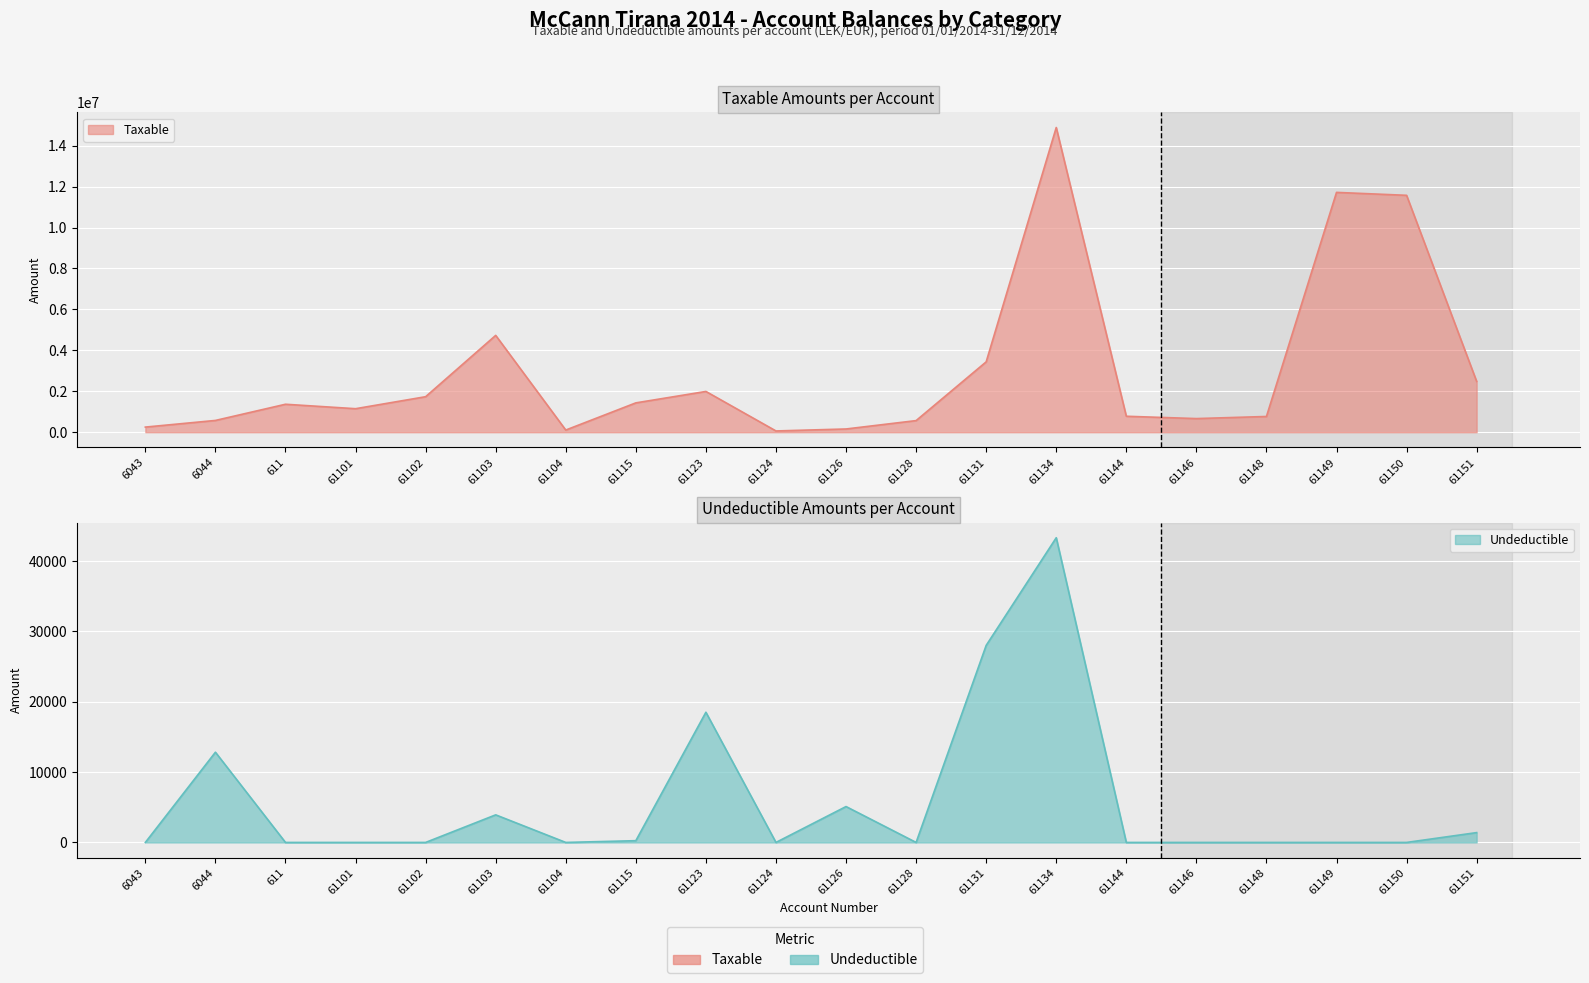

Which series has the largest range (max minus min)?

Taxable